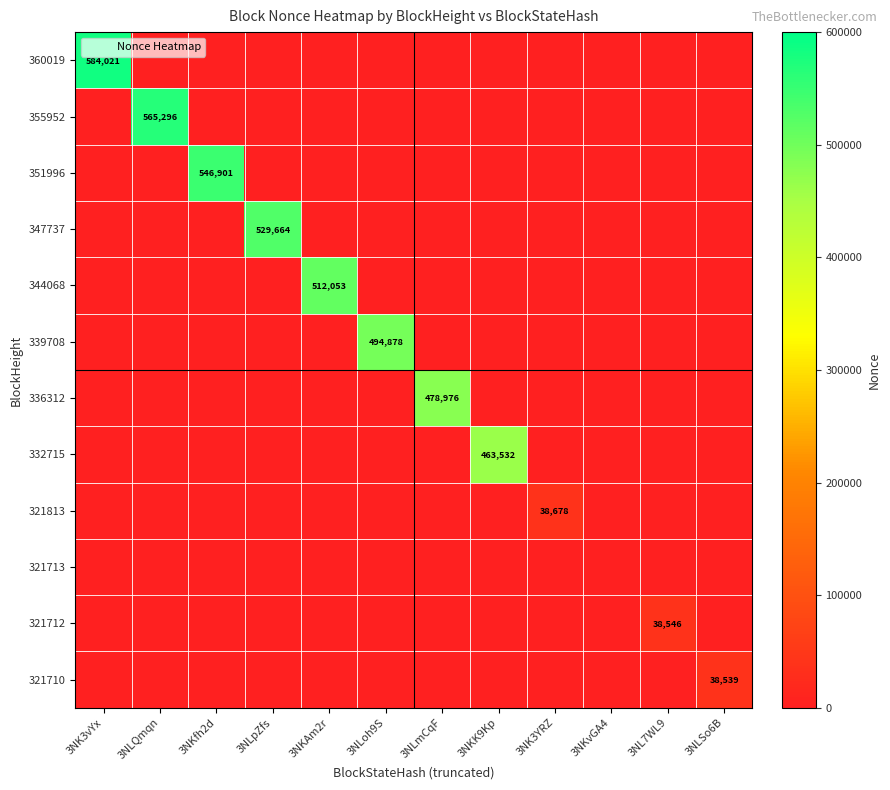

What is the total value across all series at 3NLSo6B?

38539